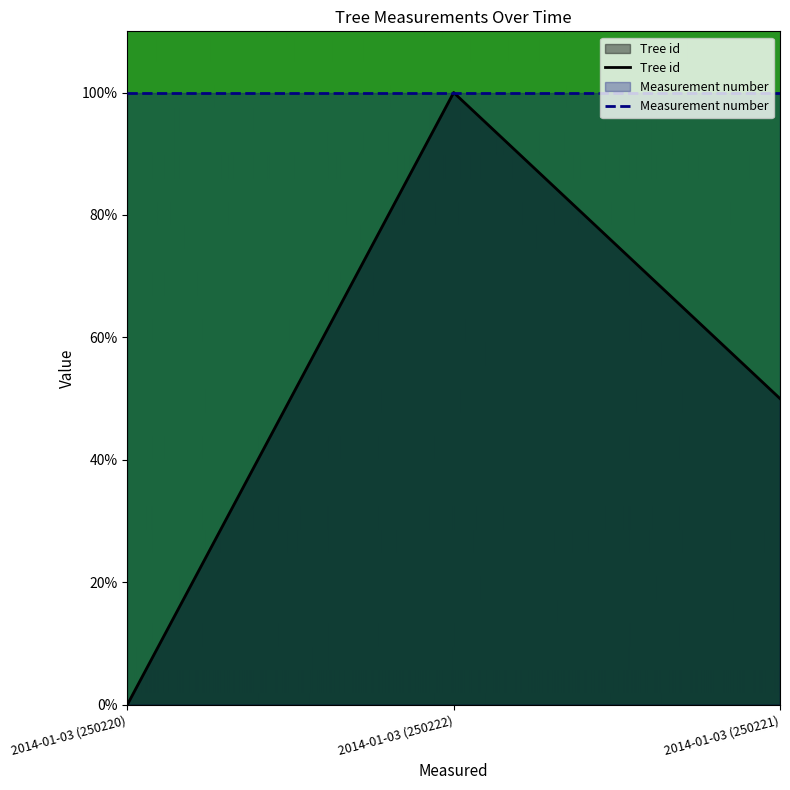

What is the change in value from 2014-01-03 (250220) to 2014-01-03 (250221)?

+50